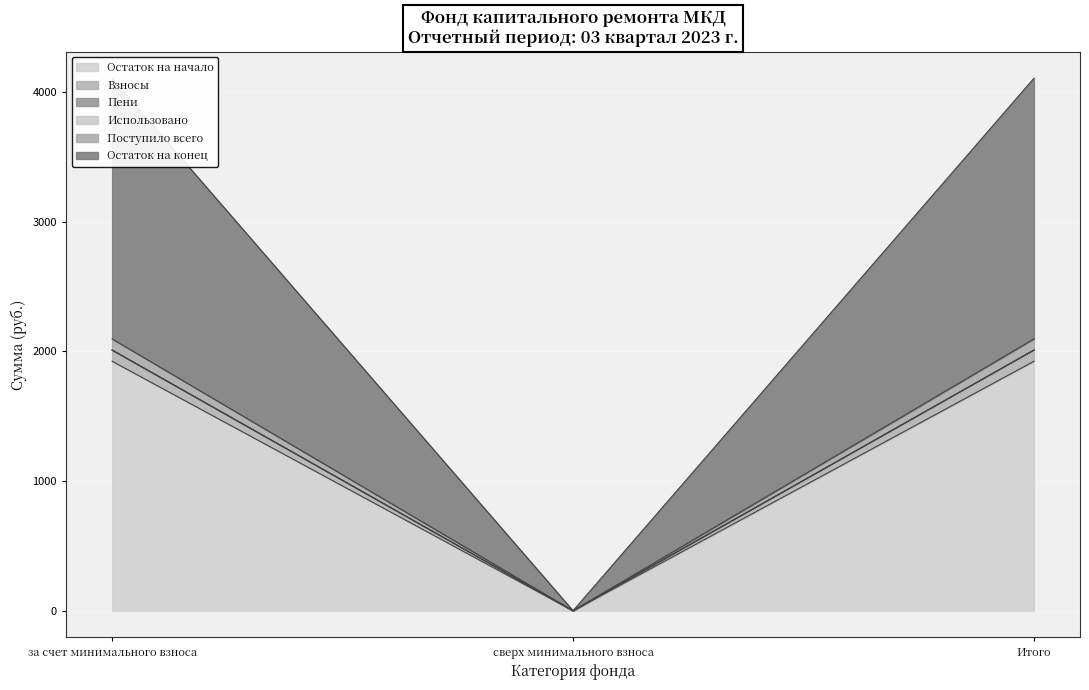

At сверх минимального взноса, list the series in order from largest to smallest.

Остаток на начало, Взносы, Пени, Поступило всего, Остаток на конец